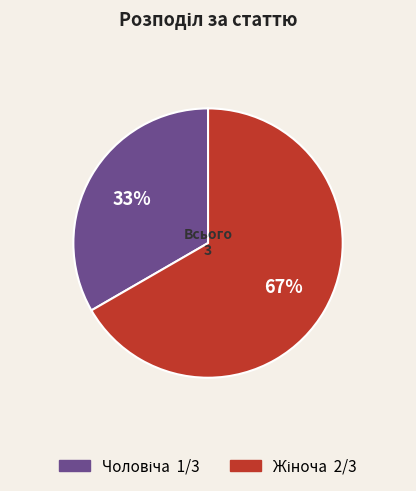

Is there any slice that represents more than half of the pie?

Yes